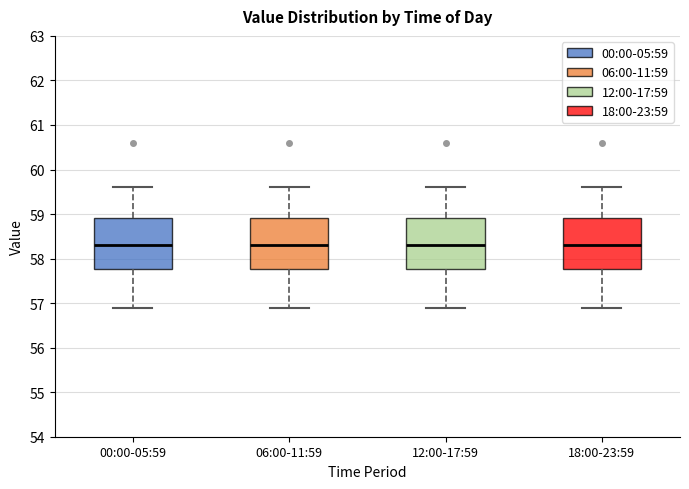

Reading left to right, transcribe this box plot: for each box, give where its median line is, the range the box spans, and where its two whiskers end, as read against the y-axis. The values are not printed on the chart, so give them approximately, as read against the axis.

00:00-05:59: median 58.3, box 57.8 to 58.9, whiskers 56.9 to 59.6
06:00-11:59: median 58.3, box 57.8 to 58.9, whiskers 56.9 to 59.6
12:00-17:59: median 58.3, box 57.8 to 58.9, whiskers 56.9 to 59.6
18:00-23:59: median 58.3, box 57.8 to 58.9, whiskers 56.9 to 59.6